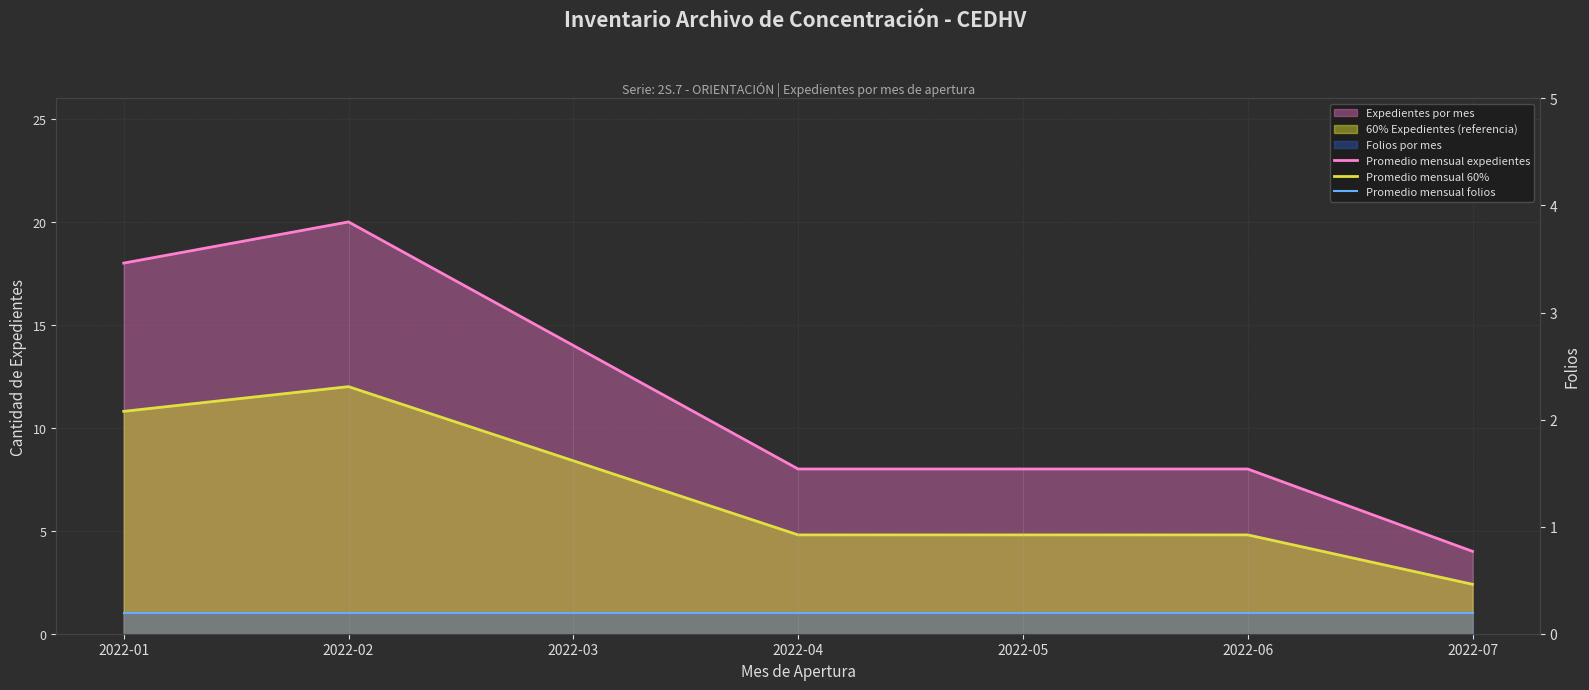

What is the sum of the Promedio mensual 60% values at 2022-06 and 2022-03?

13.2